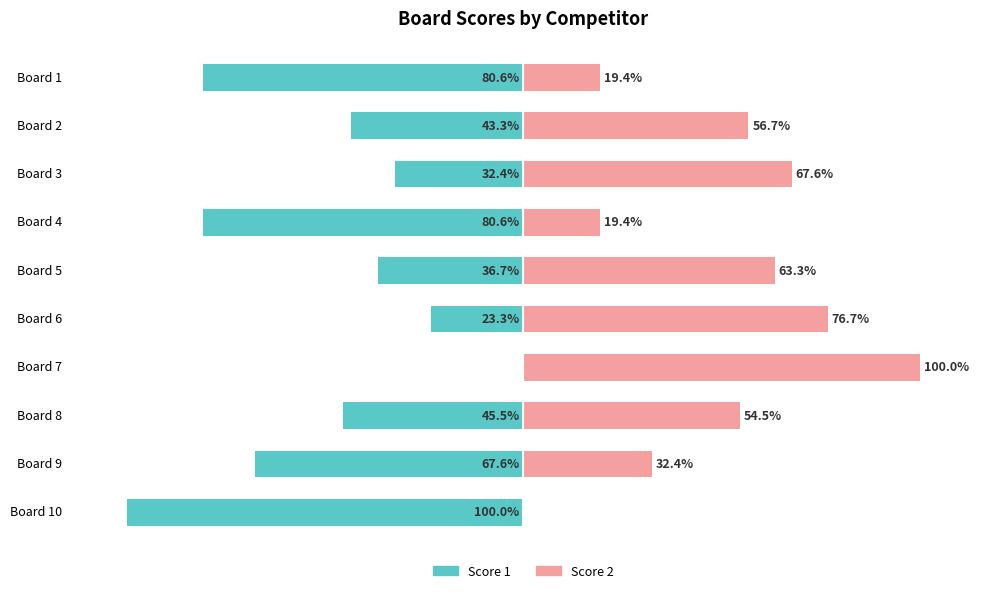

How many groups of bars are there?

10